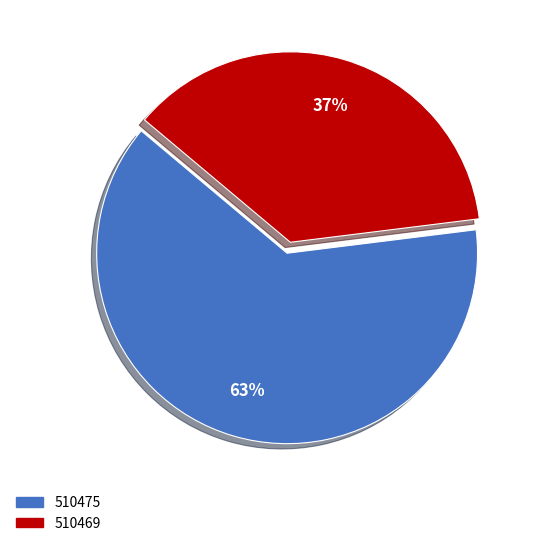

Is the sum of 510475 and 510469 greater than half?

Yes